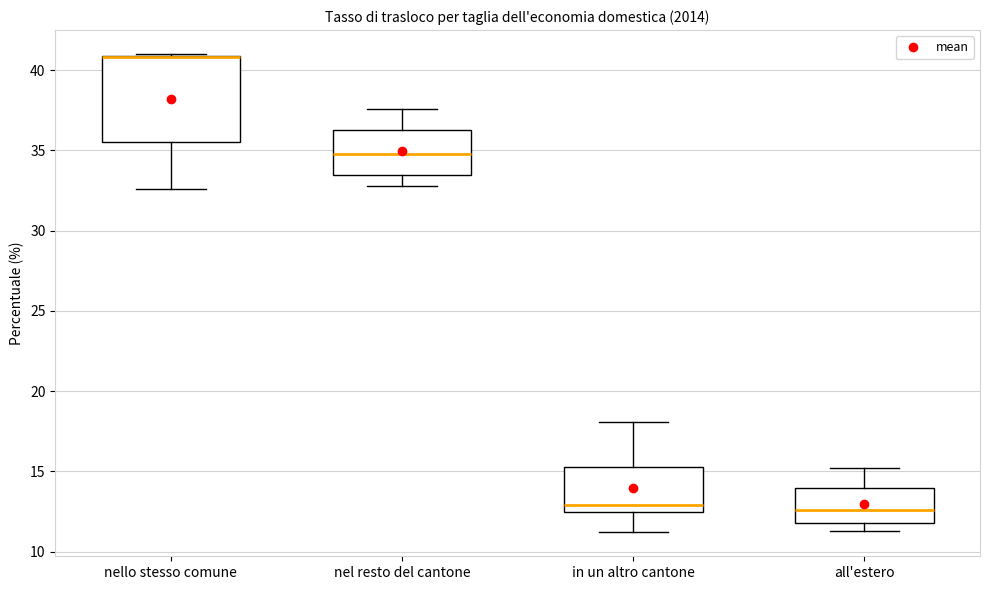

Reading left to right, read every box against the y-axis: the position of its median line, the range the box covers, and the ends of its whiskers. The values are not printed on the chart, so give them approximately, as read against the axis.

nello stesso comune: median 41.0 (drawn on the box's upper edge), box 35.5 to 41.0, whiskers 32.5 to 41.0
nel resto del cantone: median 35.0, box 33.5 to 36.5, whiskers 33.0 to 37.5
in un altro cantone: median 13.0, box 12.5 to 15.5, whiskers 11.0 to 18.0
all'estero: median 12.5, box 12.0 to 14.0, whiskers 11.5 to 15.0